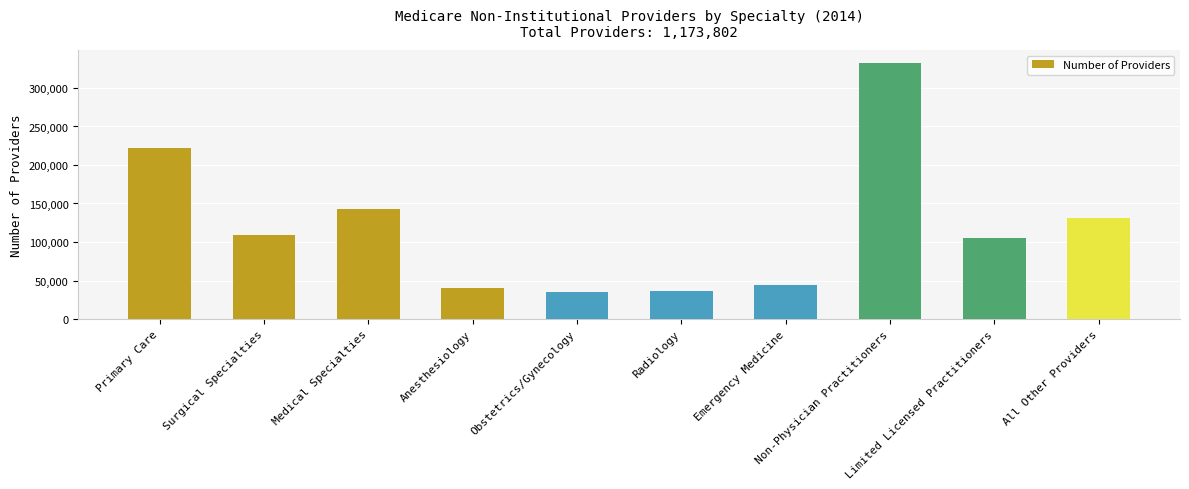

Is it true that the value at Radiology is 36713?

True